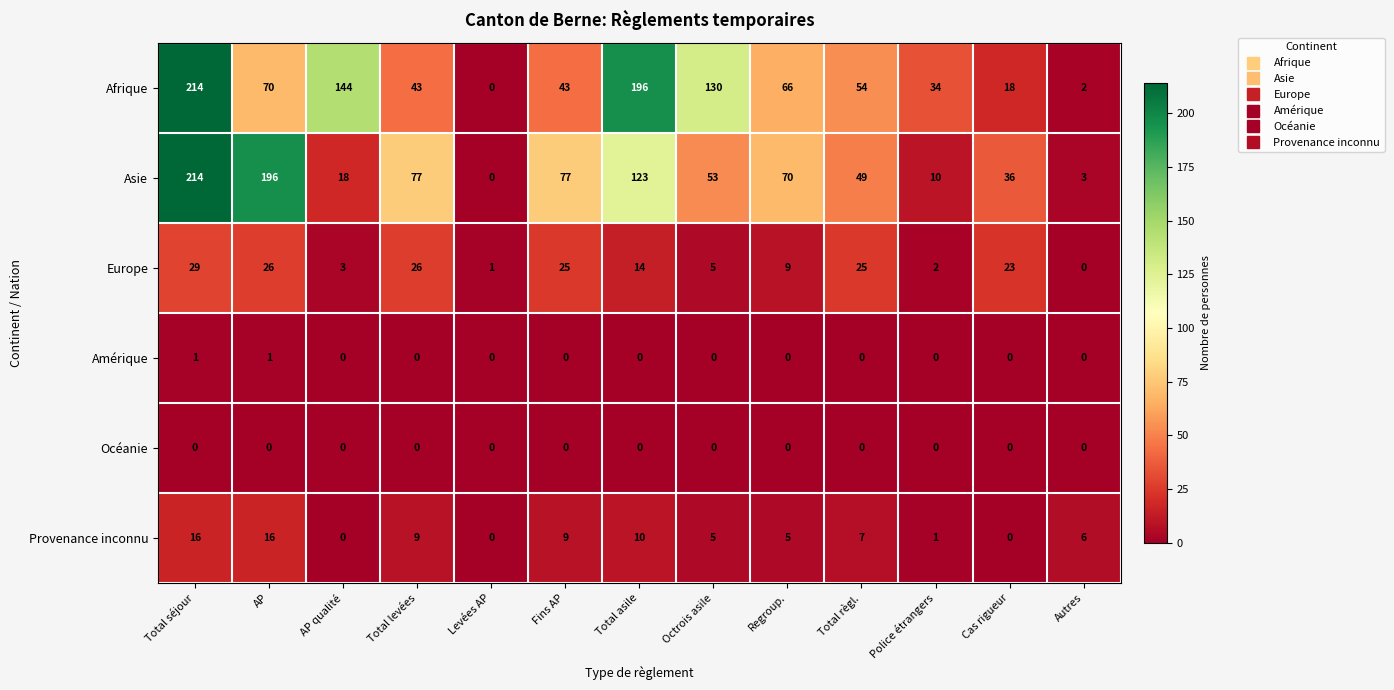

Read the Provenance inconnu value at Total règl., to the nearest 10.

10